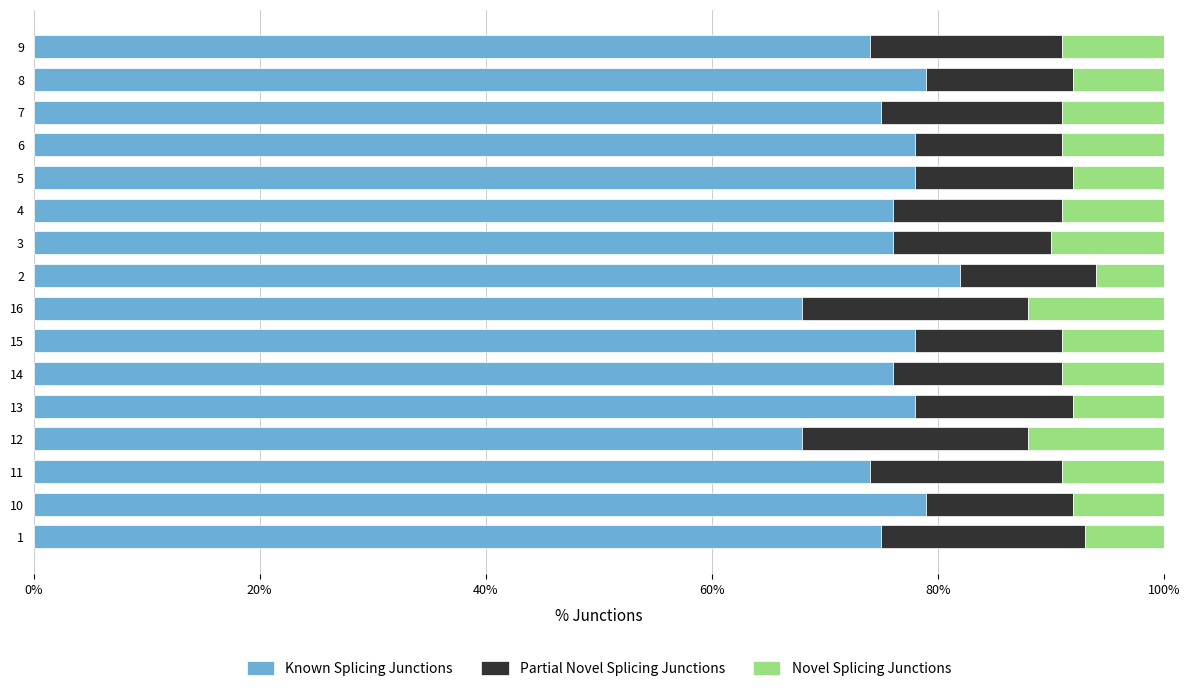

True or false: Known Splicing Junctions has a value of 42 at 2.

False